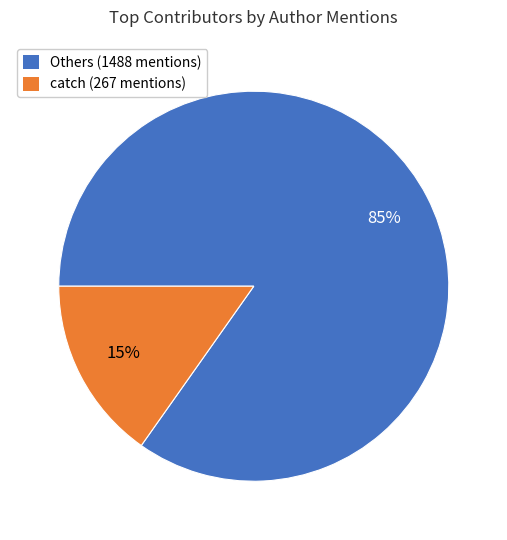

How many segments does this pie chart have?

2